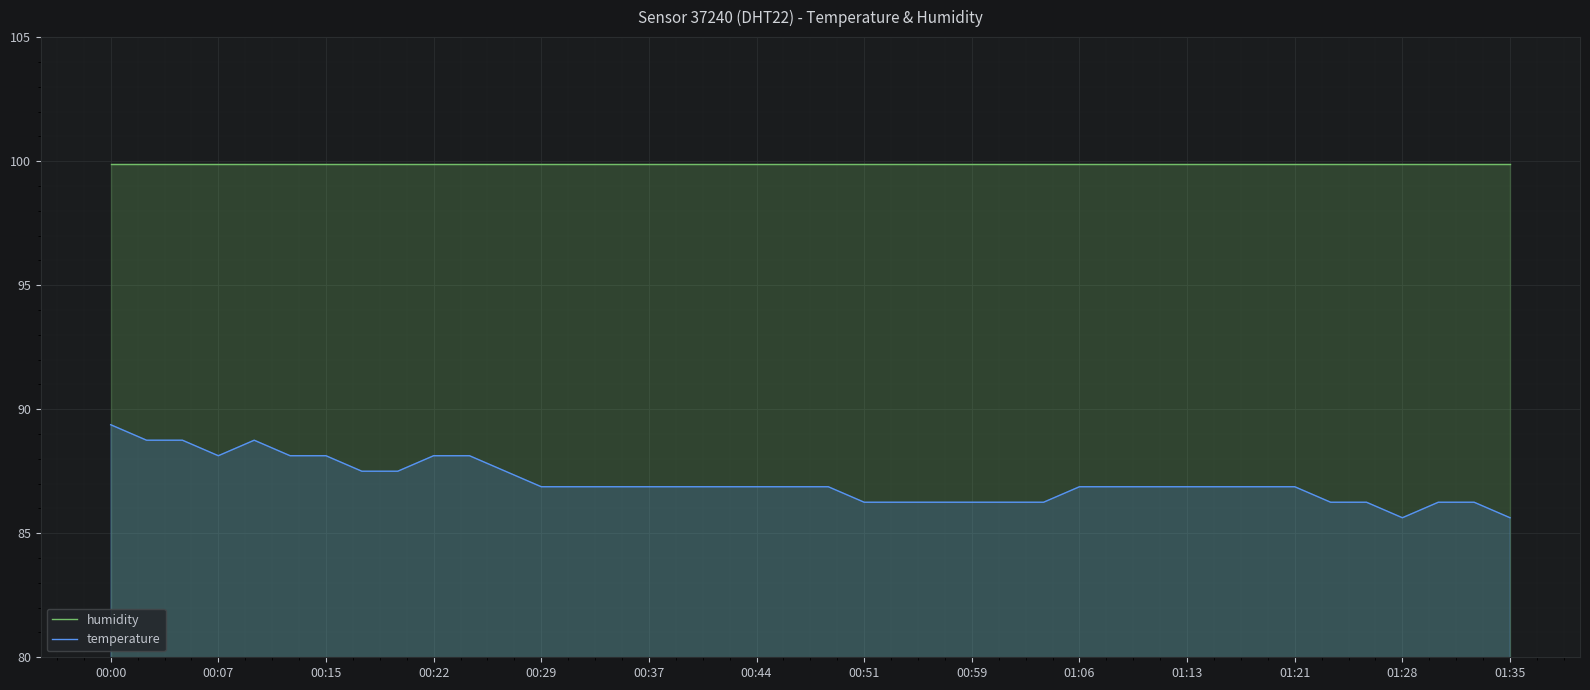

What is the total value across all series at 00:44?

186.8